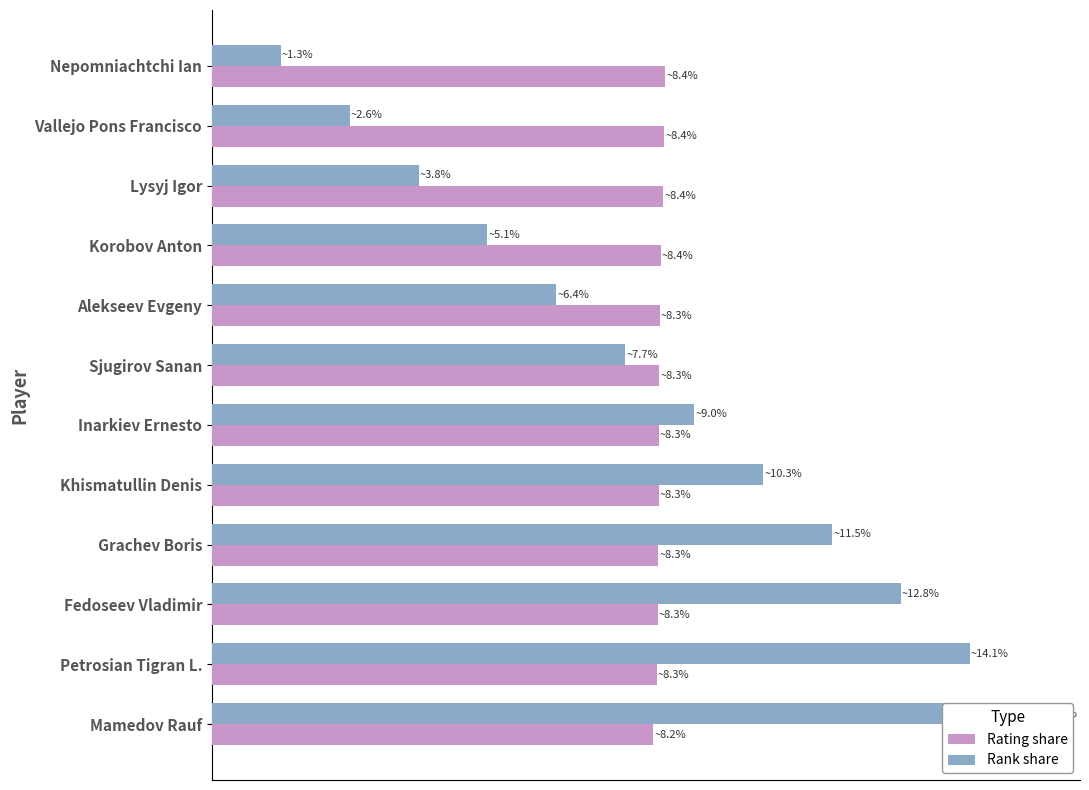

Reading left to right, extract all data points from this chart.

Rating share: 8.4	8.4	8.4	8.4	8.3	8.3	8.3	8.3	8.3	8.3	8.3	8.2
Rank share: 1.3	2.6	3.8	5.1	6.4	7.7	9.0	10.3	11.5	12.8	14.1	15.4